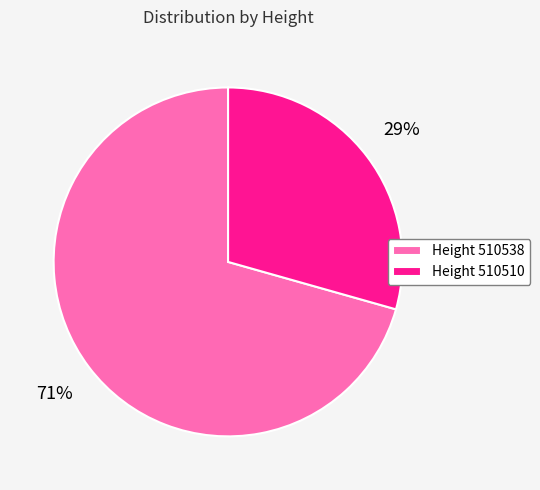

What is the ratio of the value at Height 510510 to the value at Height 510538?

0.4